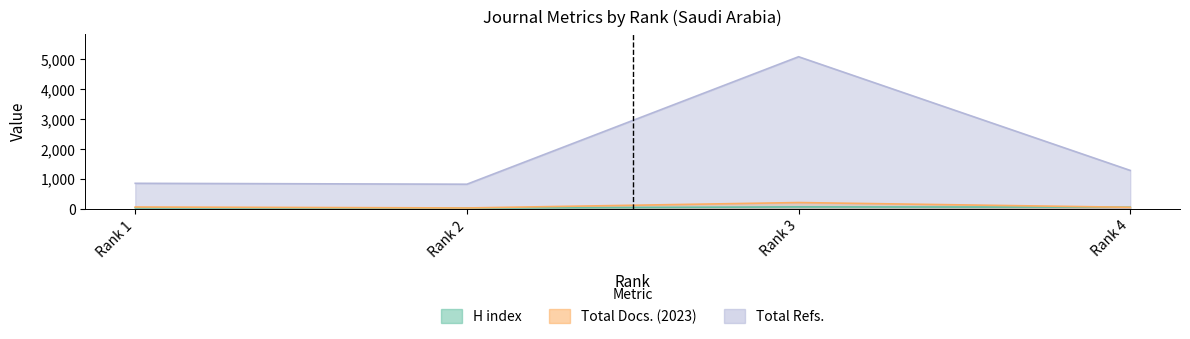

What is the value of the Total Docs. (2023) point at the 2nd from the left?

27